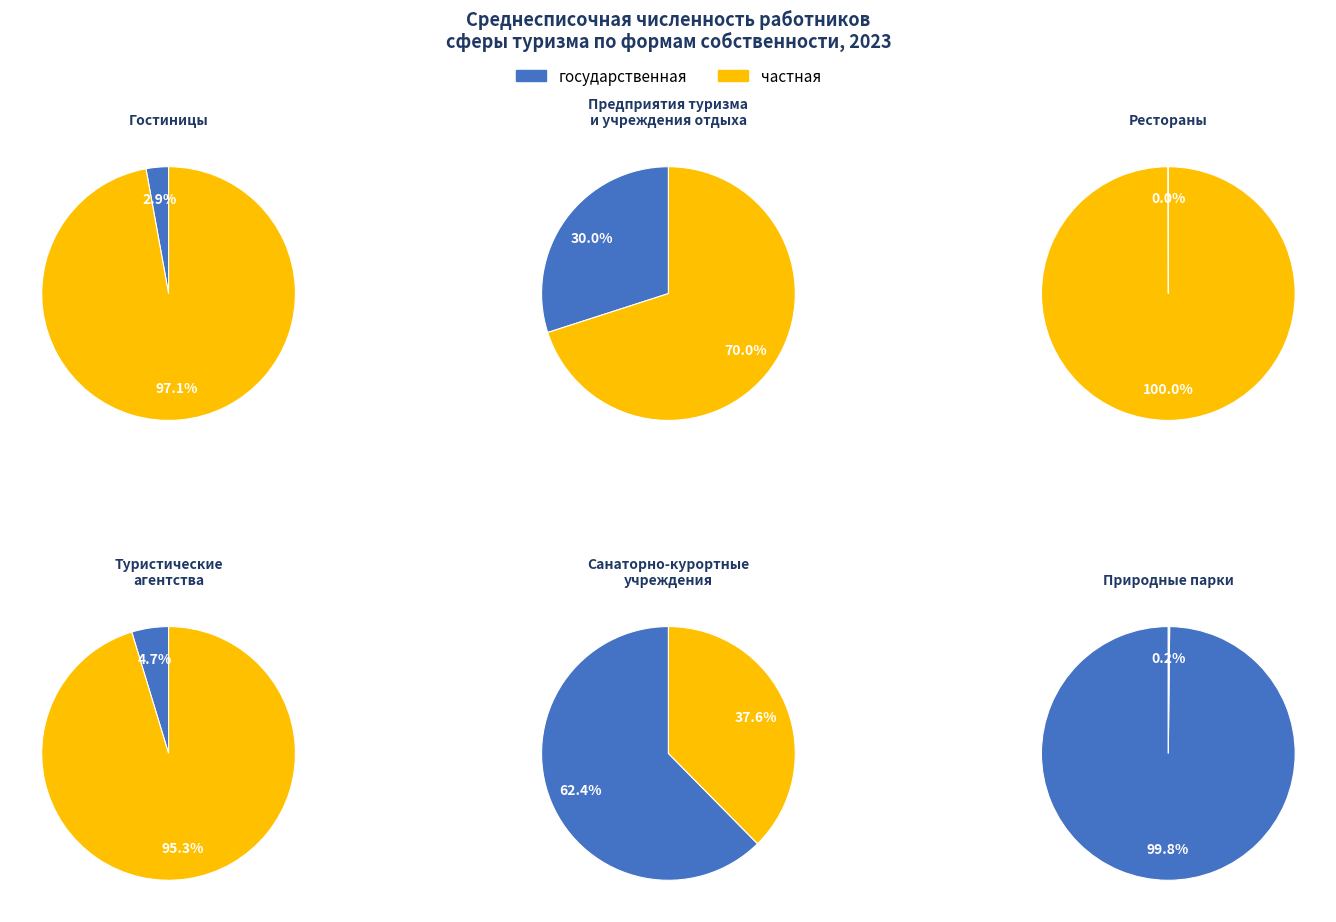

Combined, do 0 and 1 account for over 50%?

Yes